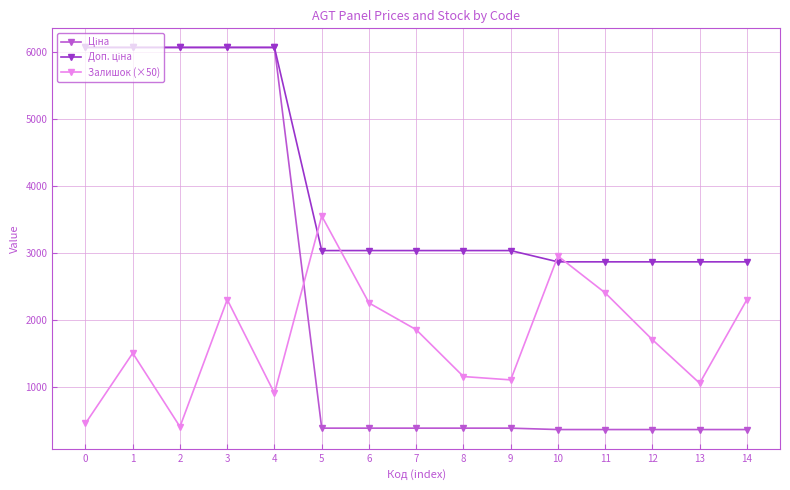

What is the greatest value displayed?

6067.2